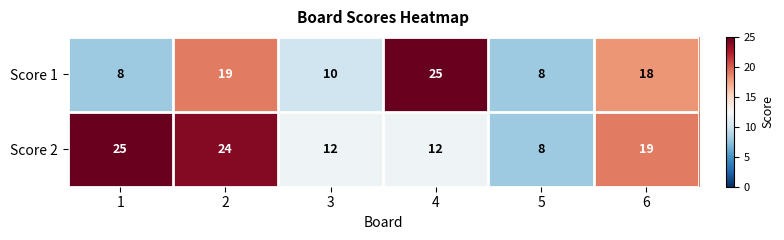

Reading left to right, what are all the values shown in this chart?

Score 1: 1=8	2=19	3=10	4=25	5=8	6=18
Score 2: 1=25	2=24	3=12	4=12	5=8	6=19